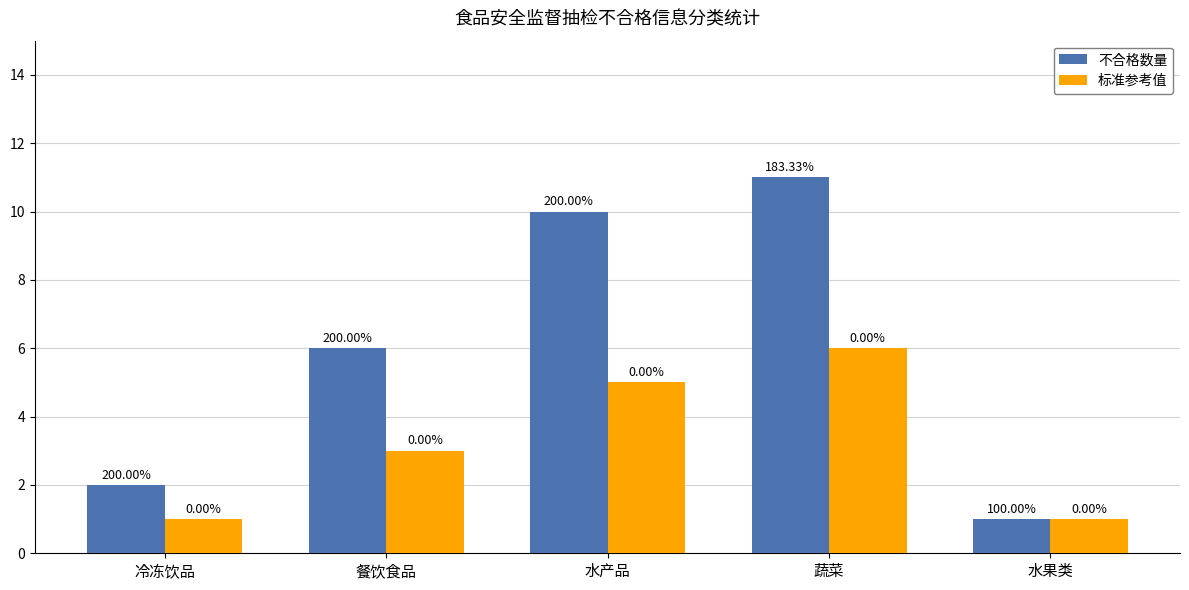

What is the spread (max minus min) of values at 餐饮食品?

3